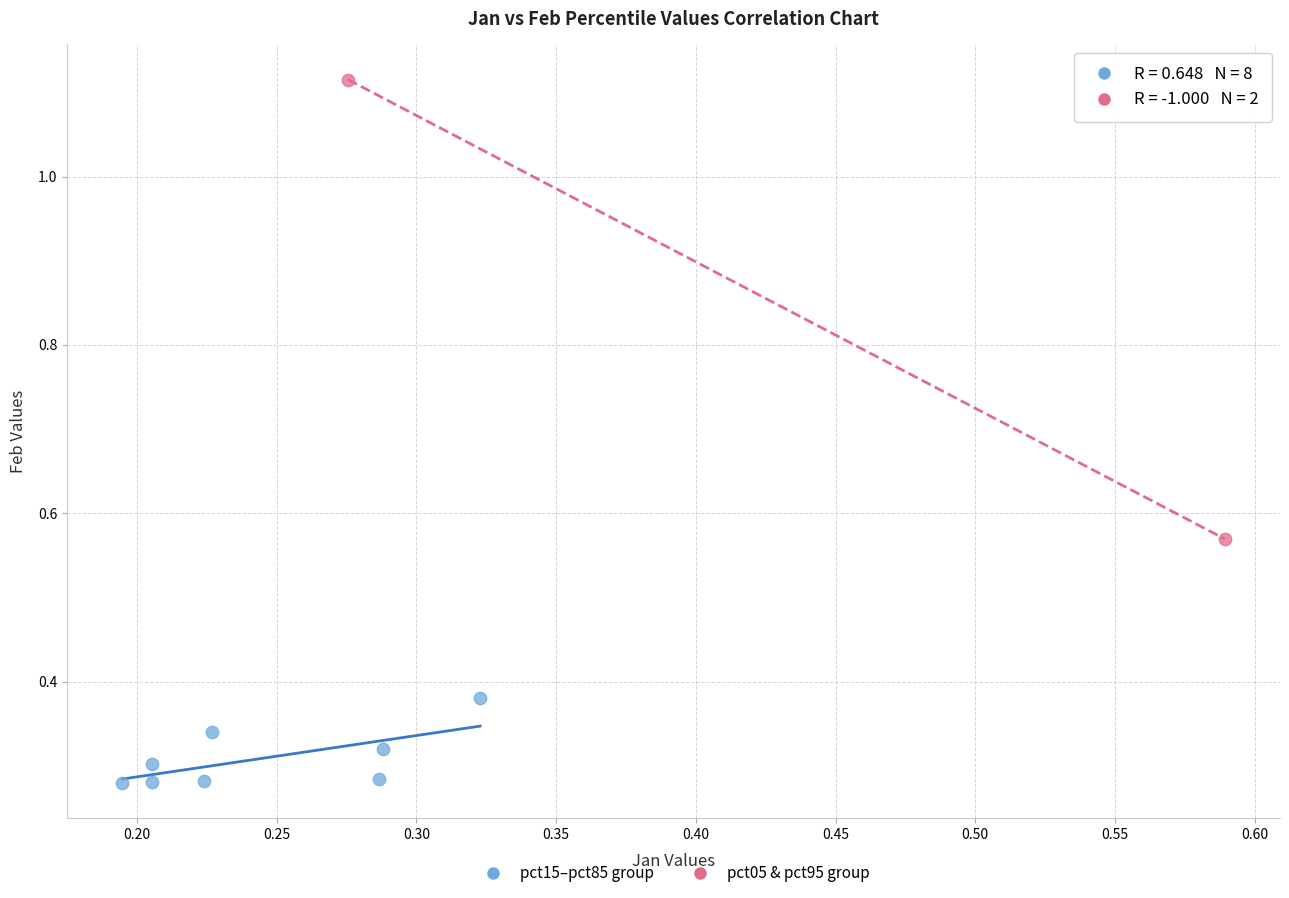

Which series has the largest Y range (max minus min)?

pct05 & pct95 group